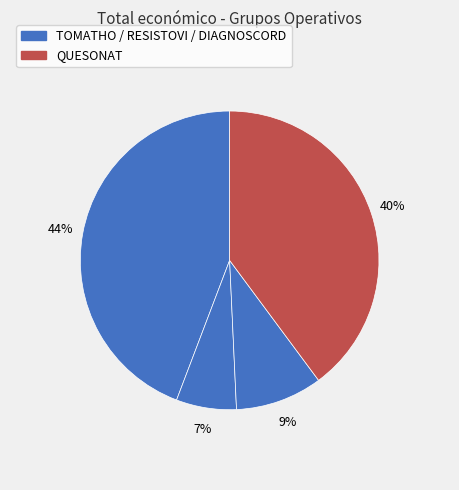

How many slices are in this pie chart?

4